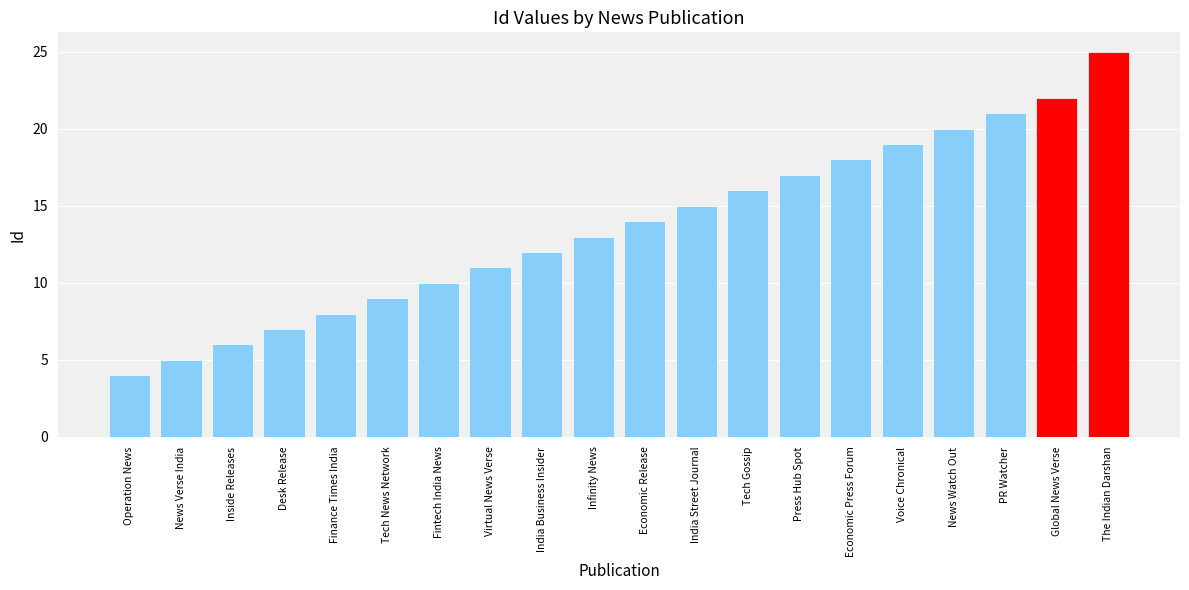

Reading left to right, transcribe all the data shown in this chart.

Operation News=4	News Verse India=5	Inside Releases=6	Desk Release=7	Finance Times India=8	Tech News Network=9	Fintech India News=10	Virtual News Verse=11	India Business Insider=12	Infinity News=13	Economic Release=14	India Street Journal=15	Tech Gossip=16	Press Hub Spot=17	Economic Press Forum=18	Voice Chronical=19	News Watch Out=20	PR Watcher=21	Global News Verse=22	The Indian Darshan=25